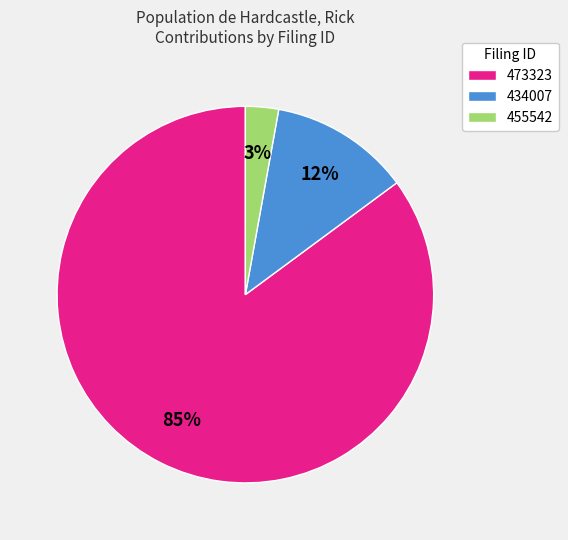

Rank the categories by value from highest to lowest.

473323, 434007, 455542